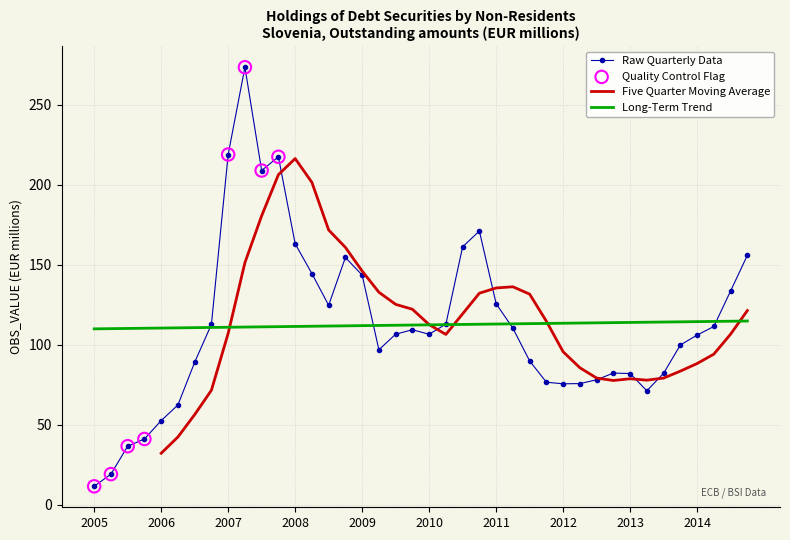

What is the maximum value for Raw Quarterly Data?

273.5